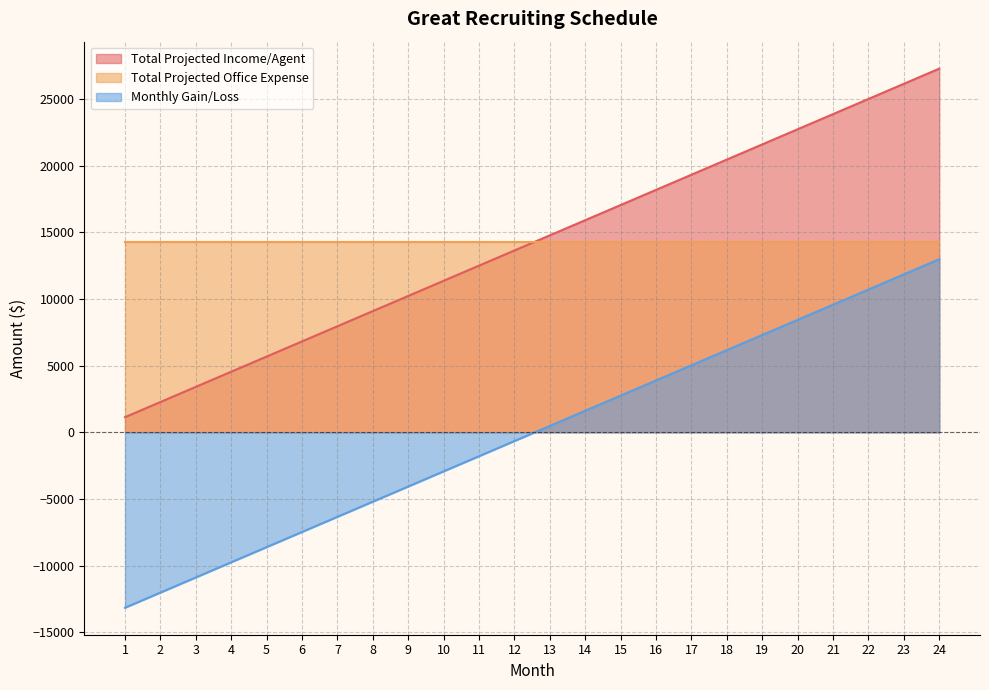

Does the chart display data point markers on the line(s)?

No